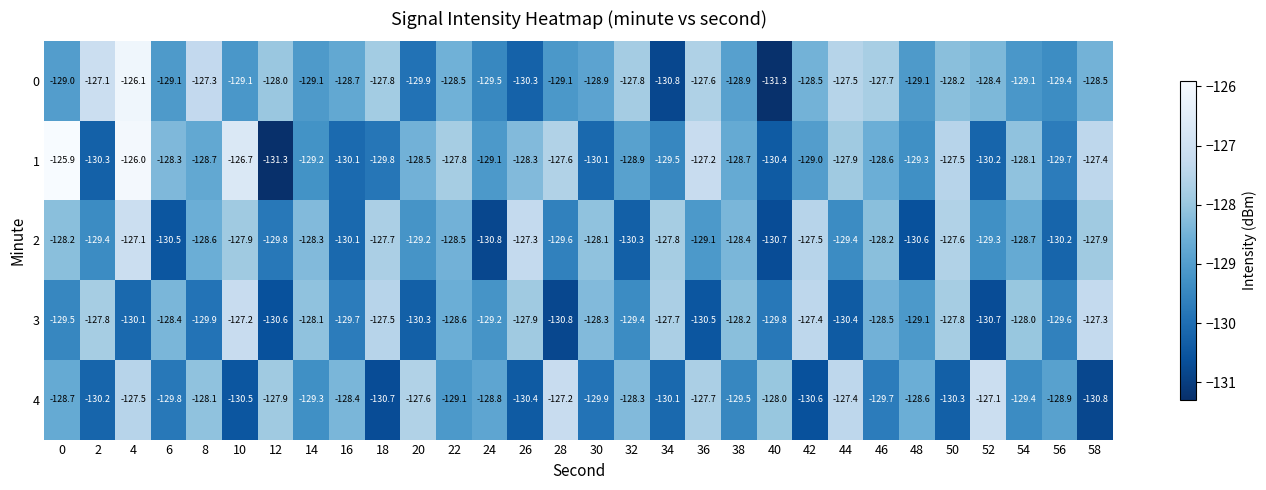

What is the approximate value of 3 at 4?

-130.1